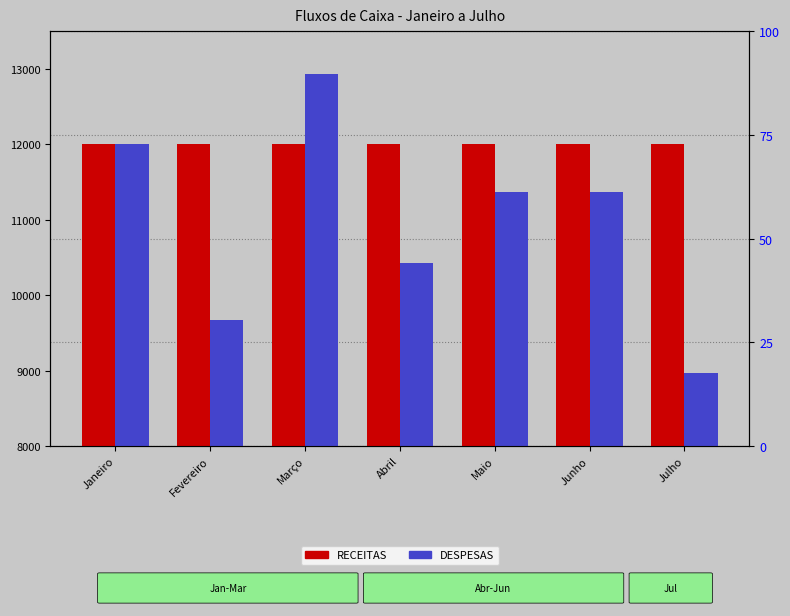

What is the label of the 1st bar from the left?

Janeiro